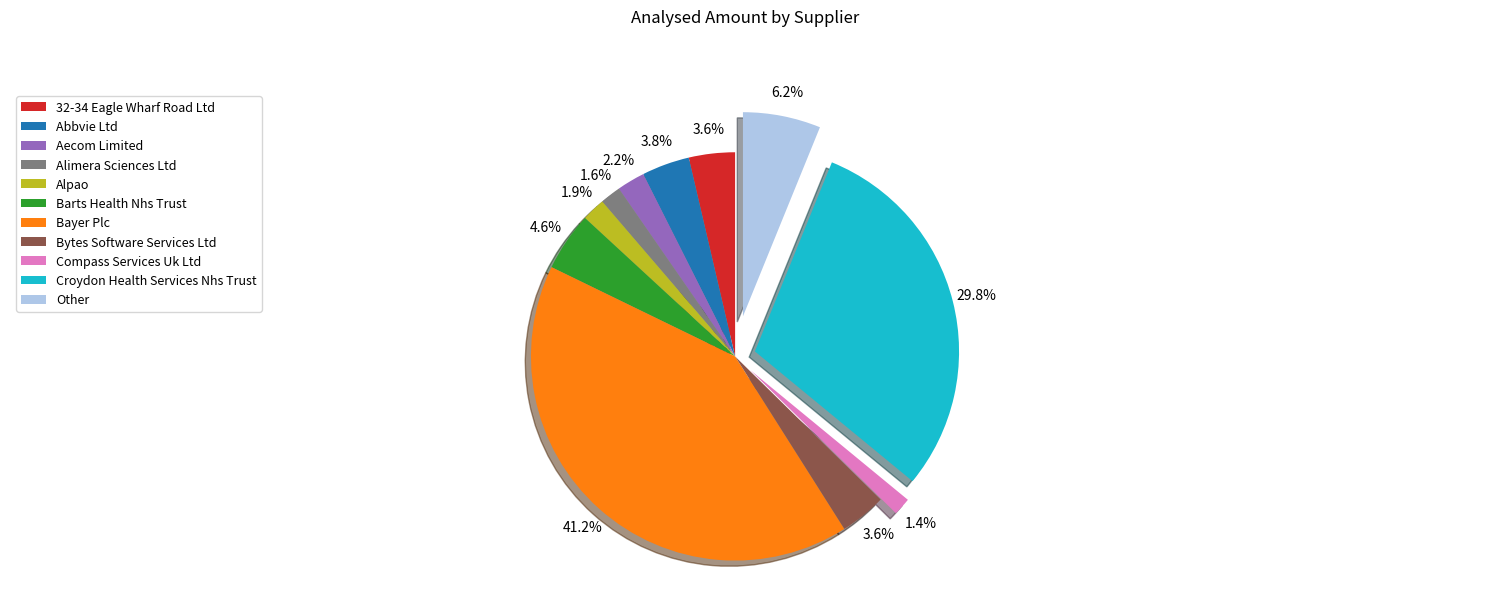

What is the largest slice in the pie chart?

Bayer Plc